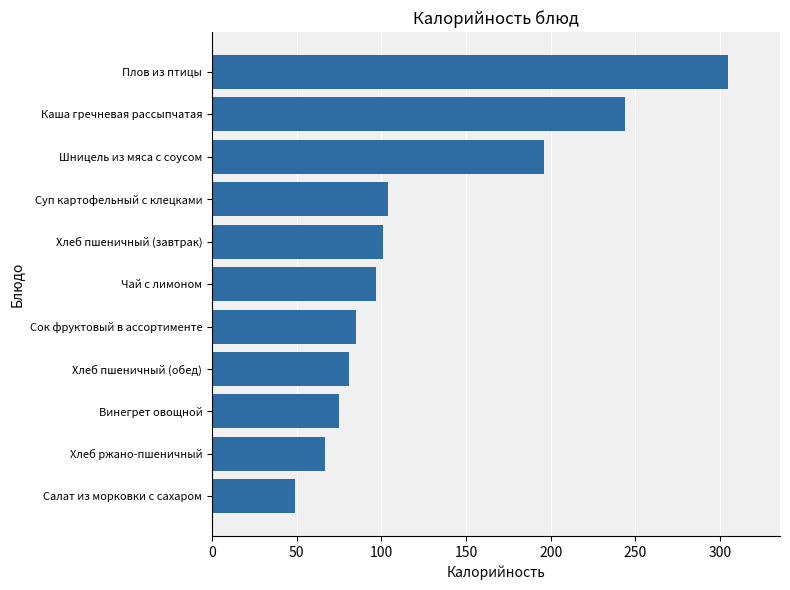

Between Винегрет овощной and Салат из морковки с сахаром, which is larger?

Винегрет овощной